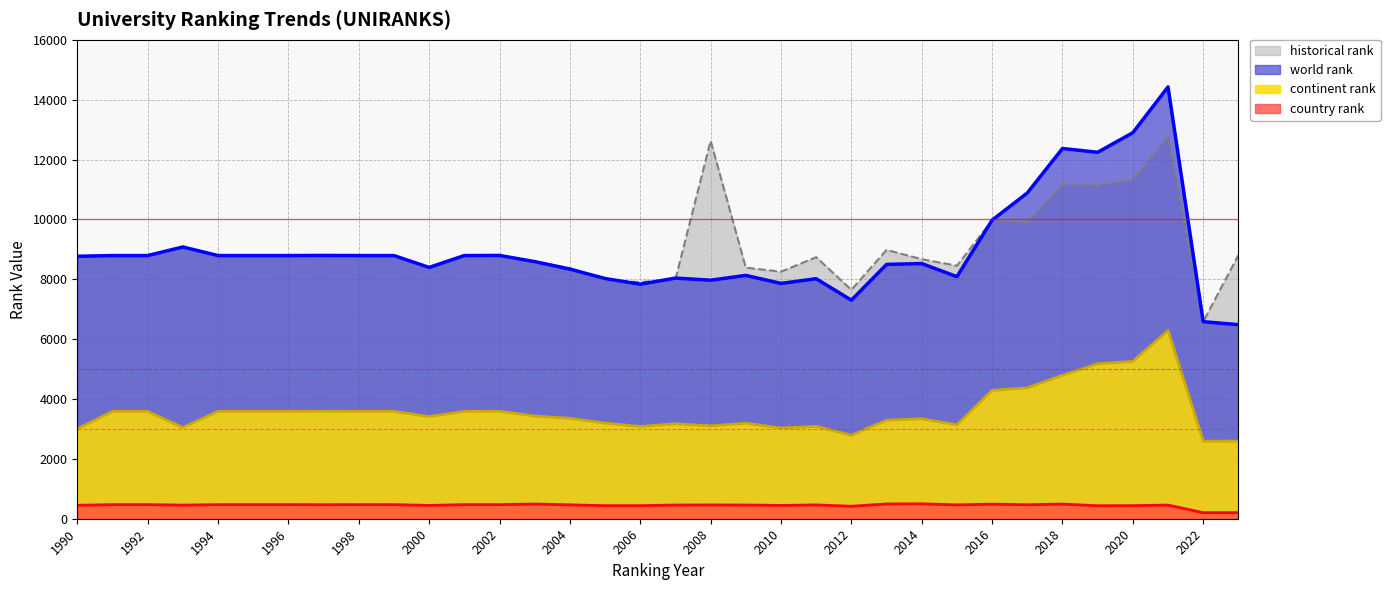

Reading left to right, extract all data points from this chart.

historical rank (line): 8769	8793	8793	9080	8793	8793	8793	8797	8793	8793	8397	8793	8797	8591	8372	7967	7906	8004	12628	8389	8255	8739	7649	8982	8671	8454	9968	9905	11165	11145	11339	12769	6584	8809
world rank (line): 8769	8793	8793	9080	8793	8793	8793	8797	8793	8793	8397	8793	8797	8591	8341	8026	7836	8040	7970	8130	7863	8019	7303	8497	8526	8088	9976	10885	12370	12244	12898	14428	6584	6484
continent rank (line): 3001	3586	3586	3048	3586	3586	3586	3590	3586	3586	3413	3586	3589	3431	3353	3195	3082	3172	3103	3191	3030	3089	2789	3291	3339	3137	4290	4371	4790	5176	5256	6287	2590	2595
country rank (line): 449	470	470	455	470	470	470	468	470	470	445	470	470	492	464	437	437	458	460	458	445	462	417	493	498	463	487	467	490	434	438	456	203	203